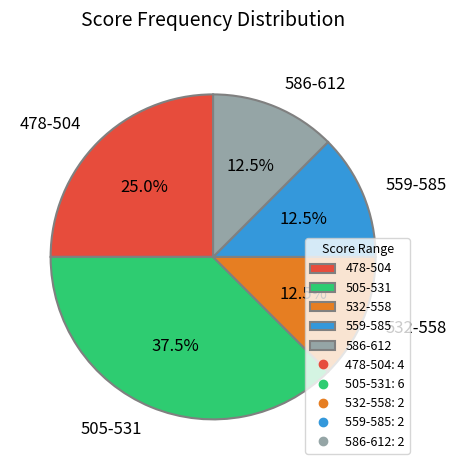

Does 478-504 account for over 50% of the chart?

No